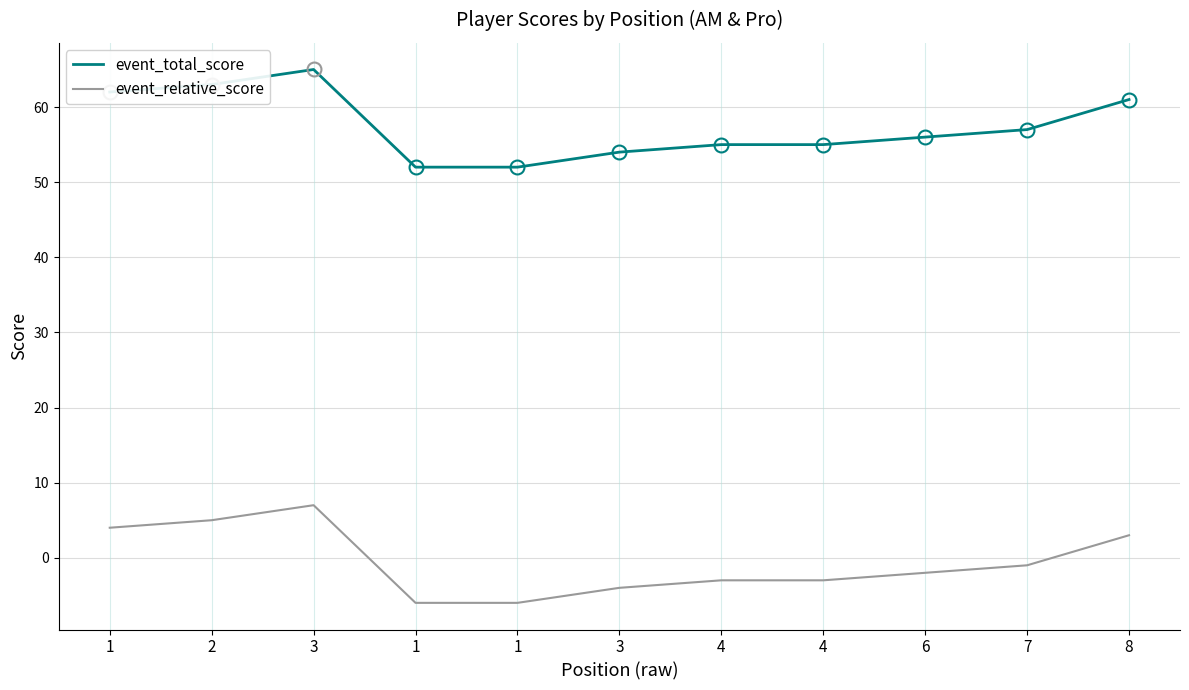

What are all the series names shown in the legend?

event_total_score, event_relative_score